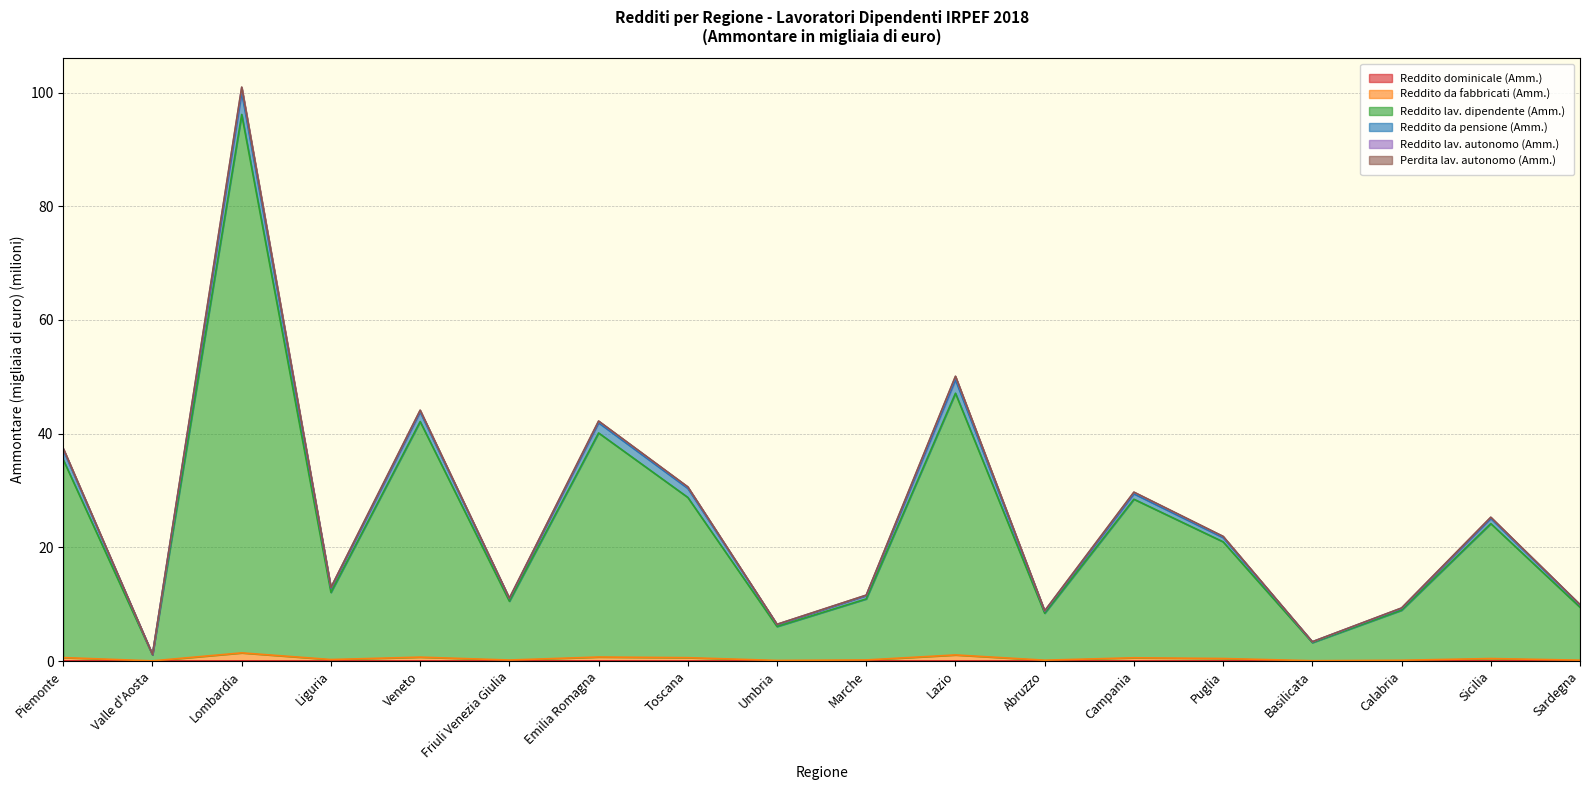

True or false: Reddito da fabbricati (Amm.) has a value of 0.1 at Friuli Venezia Giulia.

False